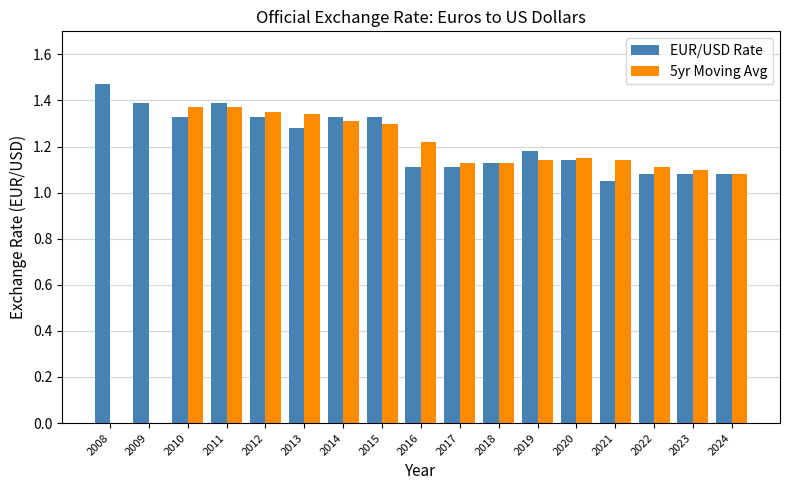

The value of 5yr Moving Avg at 2011 is 0.7. True or false?

False